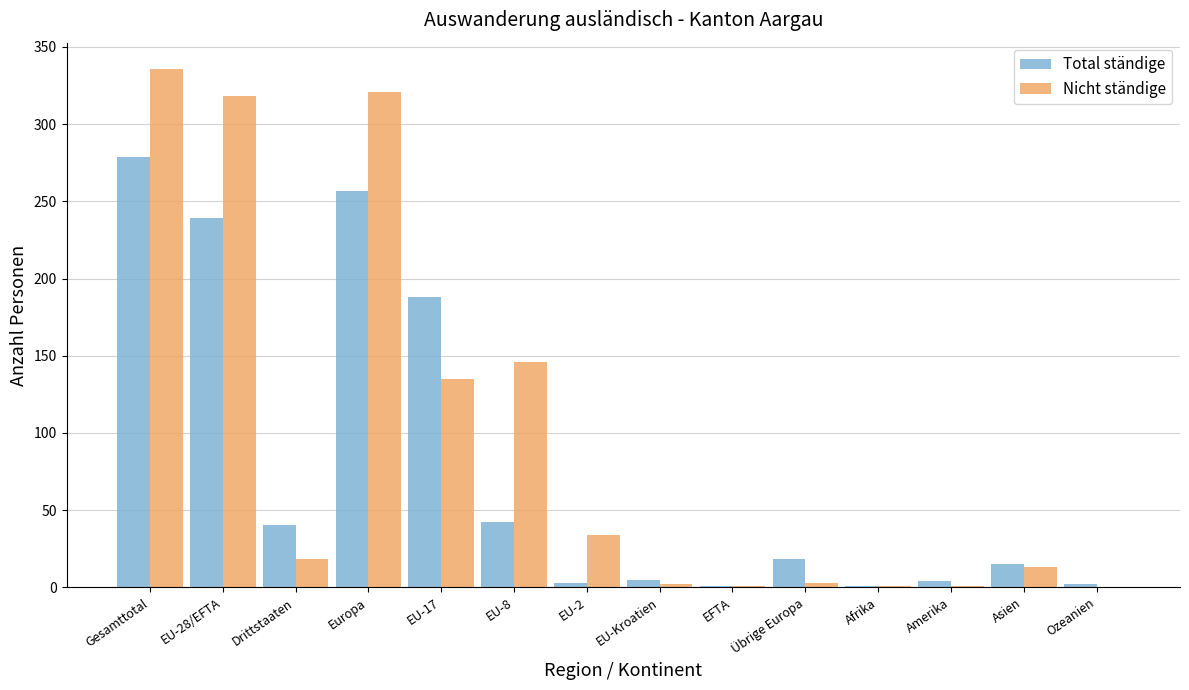

Which series changed the most between EU-8 and Asien?

Nicht ständige